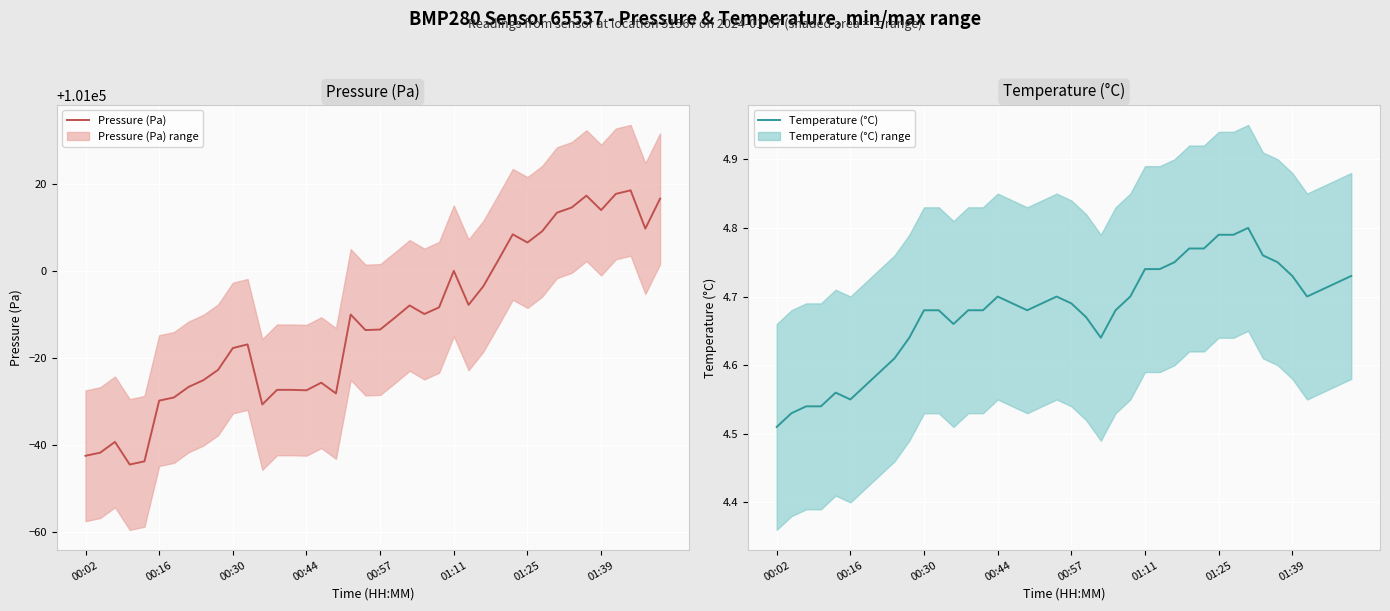

At 21, list the series in order from largest to smallest.

Pressure (Pa), Temperature (°C)